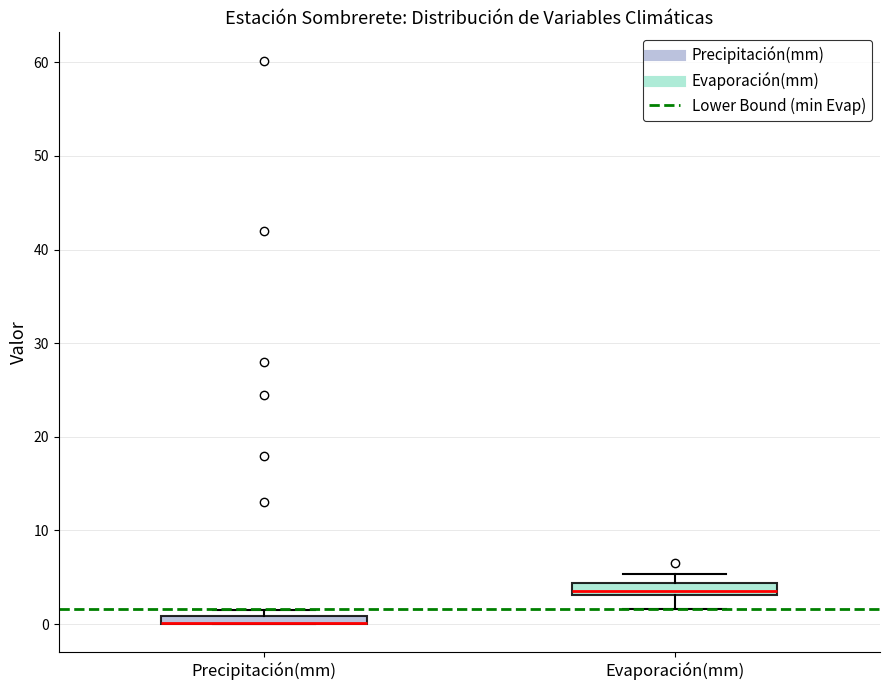

Where is the upper edge of the box for Precipitación(mm) on the y-axis? The values are not printed on the chart, so give them approximately, as read against the axis.

1